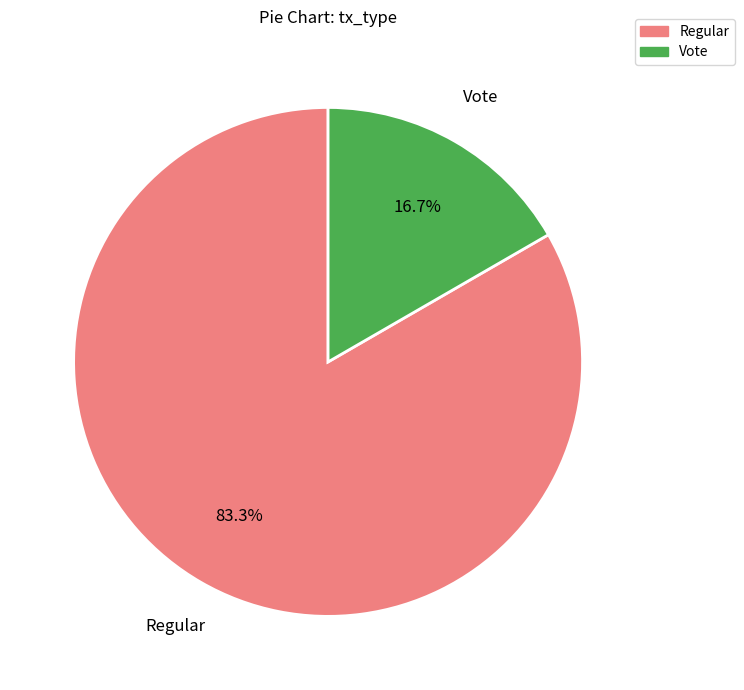

Between Vote and Regular, which is larger?

Regular